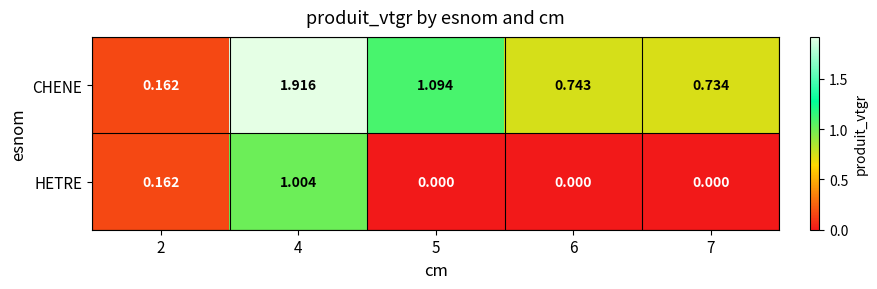

Which series has the largest total across all categories?

CHENE